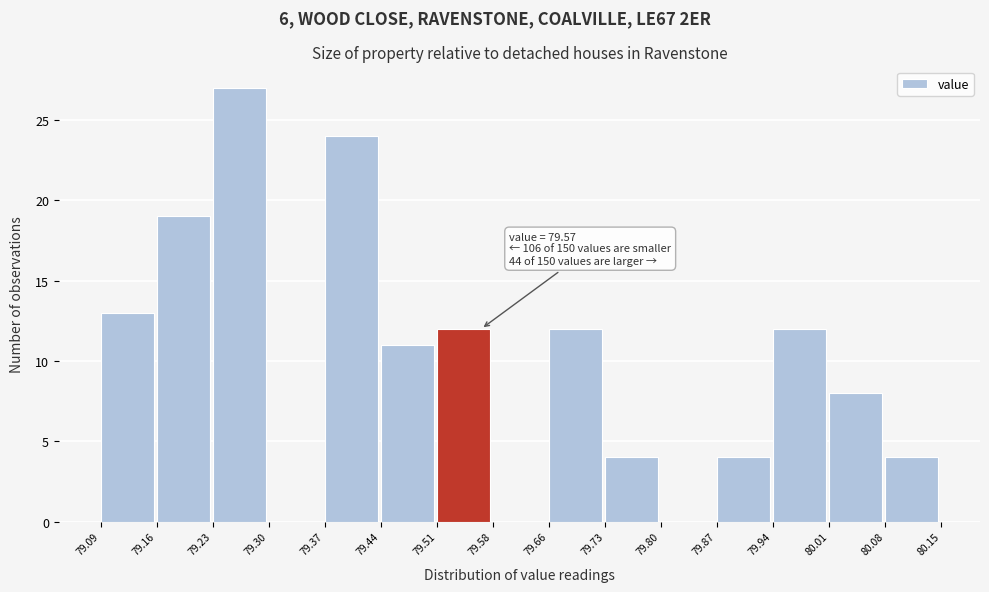

Over which range of the x-axis is the bar tallest?

79.23 to 79.30